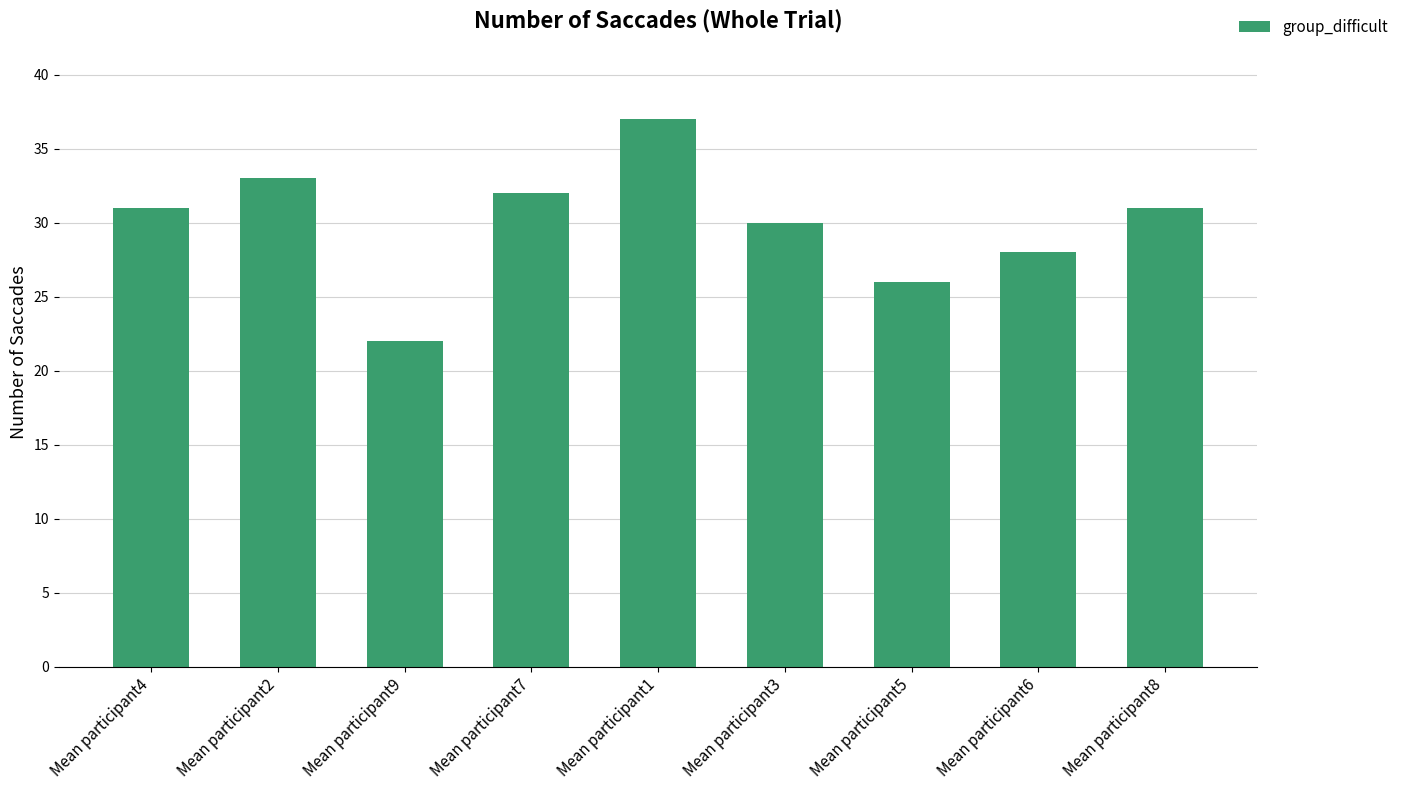

True or false: the data shows 26 at Mean participant5.

True